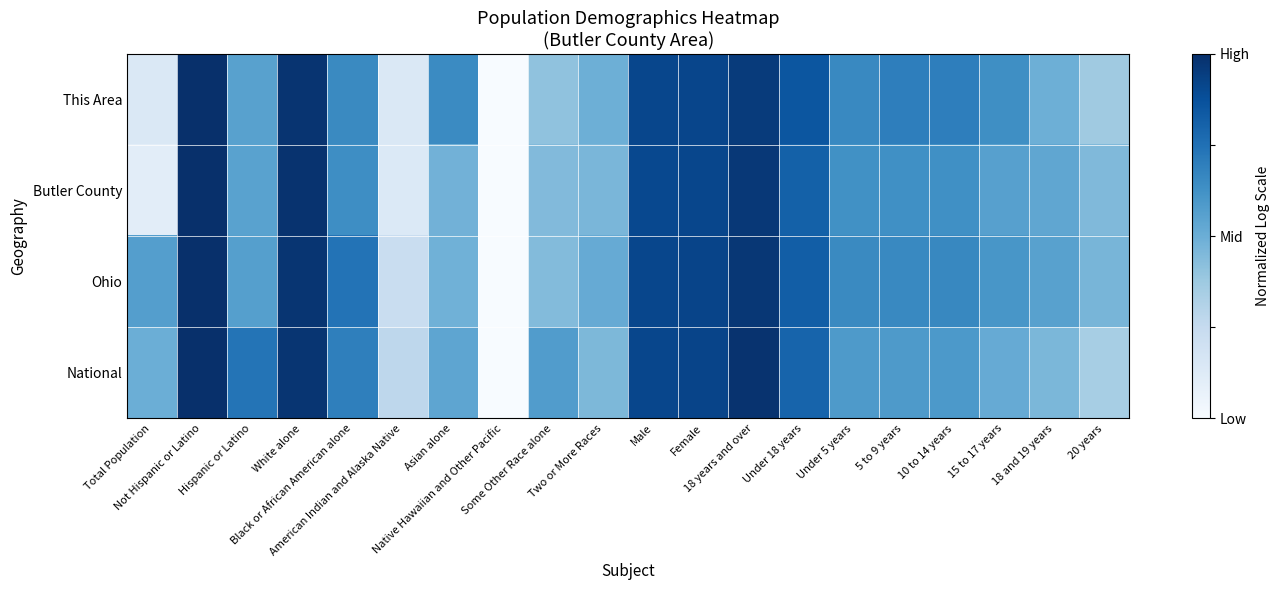

What is the spread (max minus min) of values at Black or African American alone?

0.1